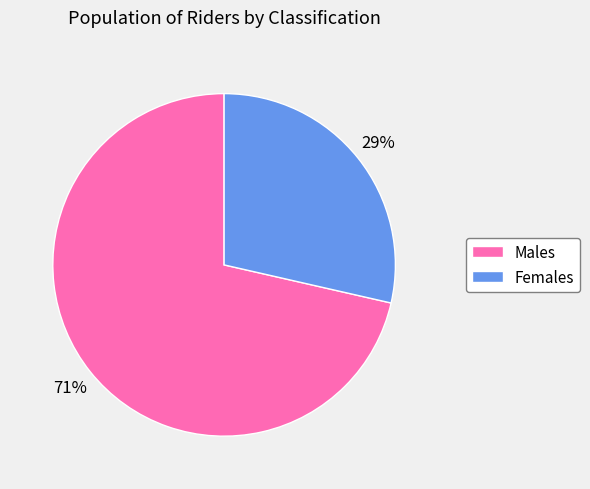

How many segments does this pie chart have?

2